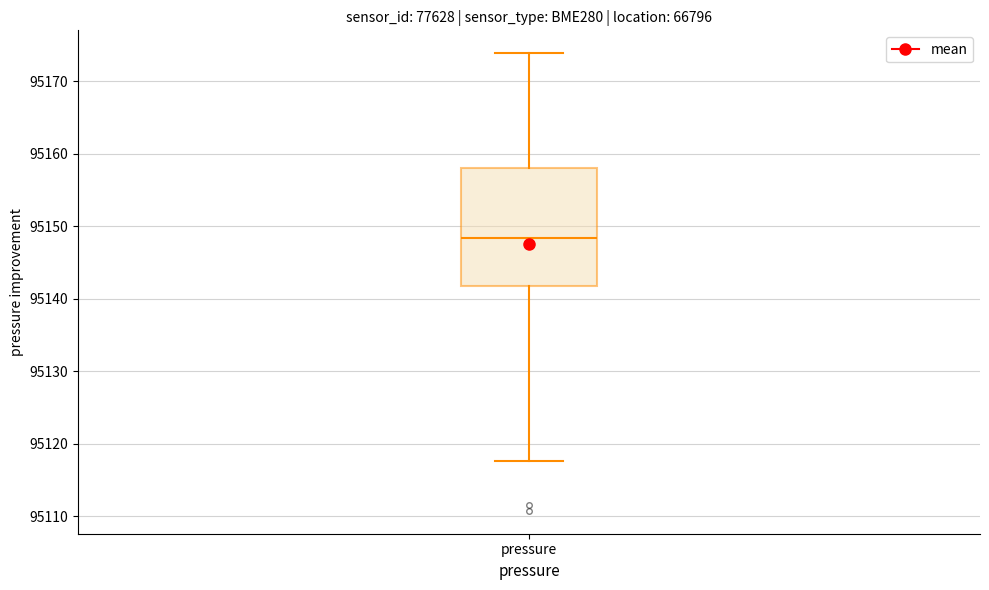

Where is the lower edge of the box for pressure on the y-axis? The values are not printed on the chart, so give them approximately, as read against the axis.

95142